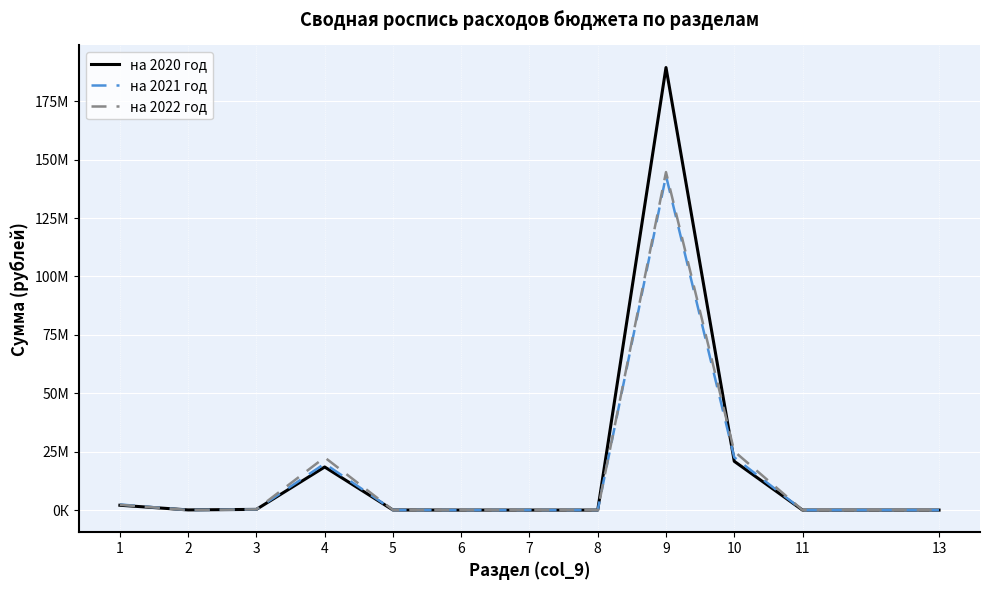

Which series has the largest total across all categories?

на 2020 год